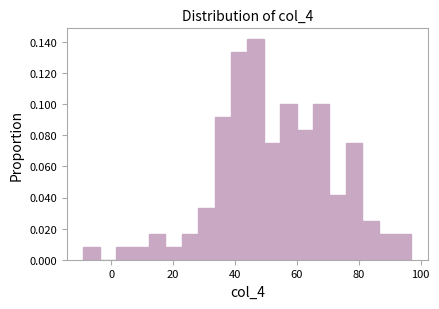

Read against the x-axis, roughly where is the centre of the tallest bar?

46